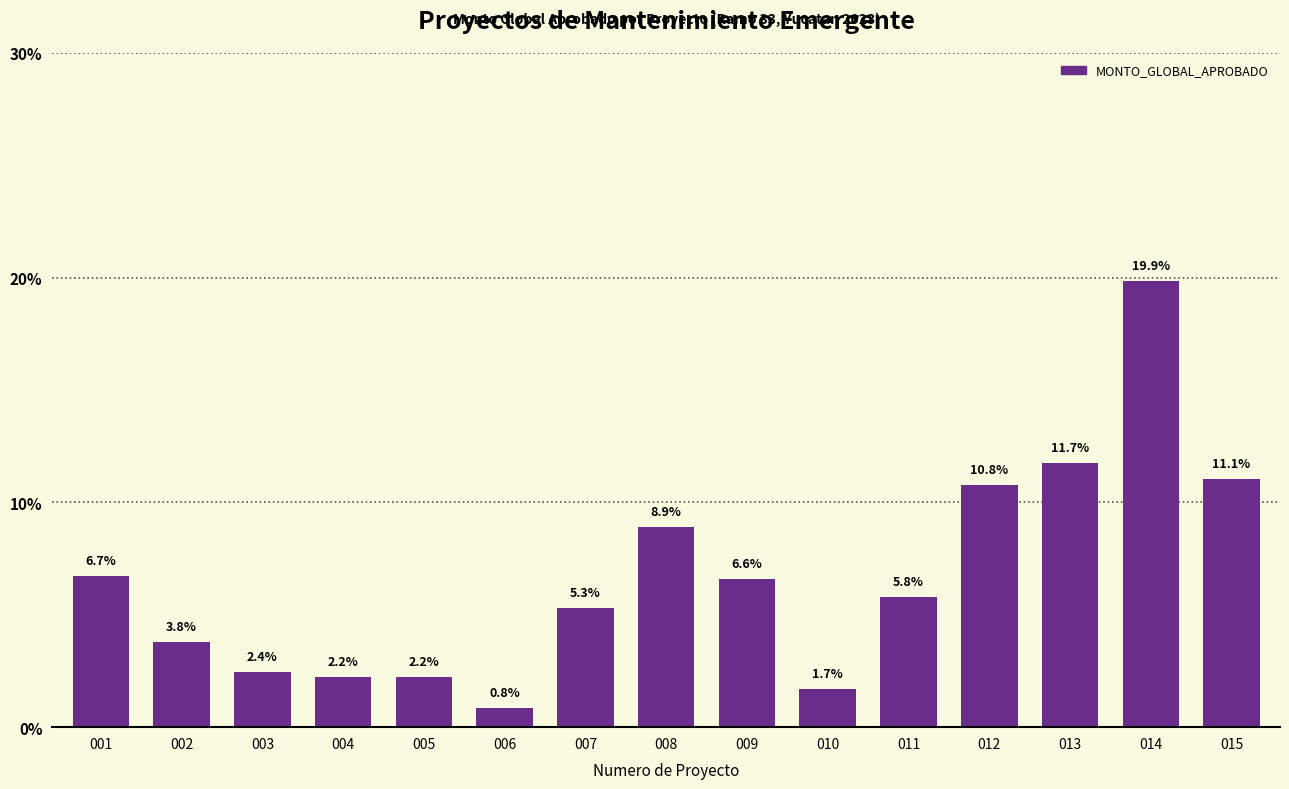

How many data points are above 5?

9